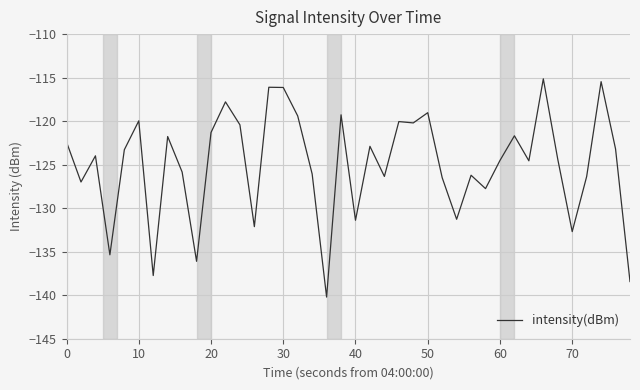

What is the smallest value displayed?

-140.2